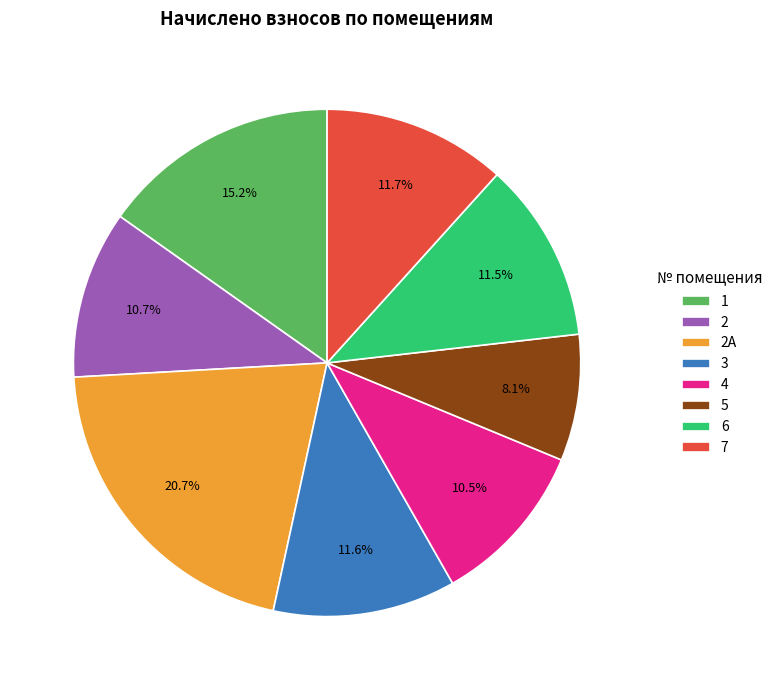

What percentage is the 2А slice, to the nearest percent?

21%